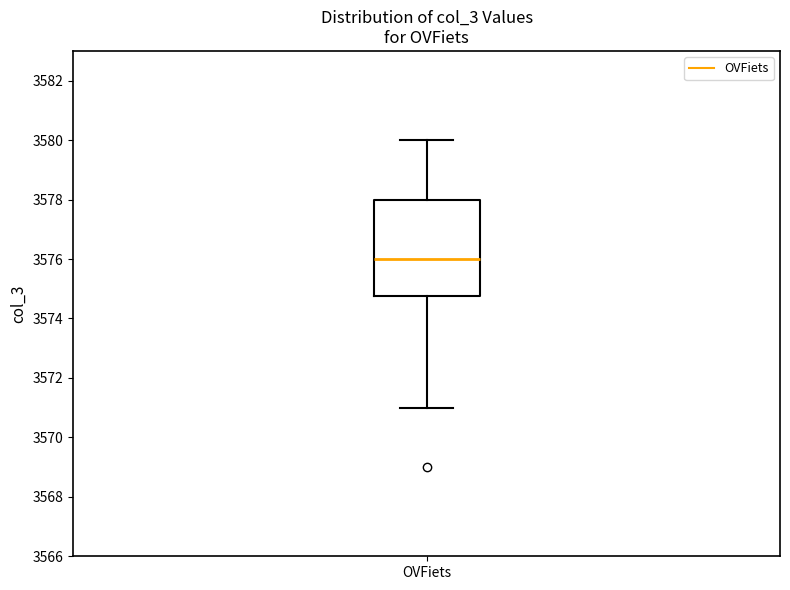

Transcribe this box plot: give where the median line is, the range the box spans, and where the two whiskers end, as read against the y-axis. The values are not printed on the chart, so give them approximately, as read against the axis.

median 3576.0, box 3574.8 to 3578.0, whiskers 3571.0 to 3580.0